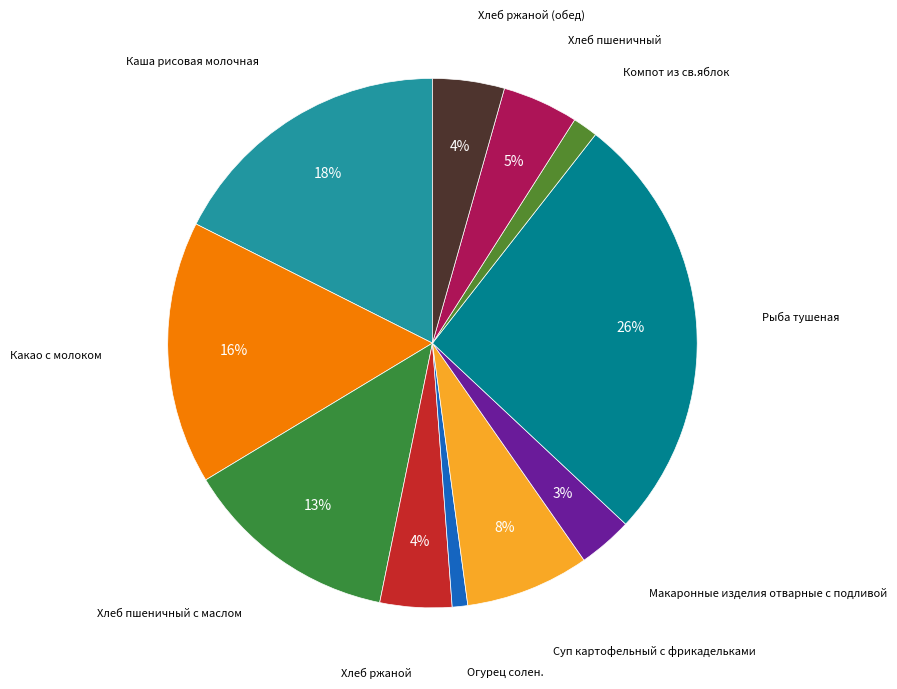

Do Хлеб пшеничный and Макаронные изделия отварные с подливой together represent more than half of the pie?

No